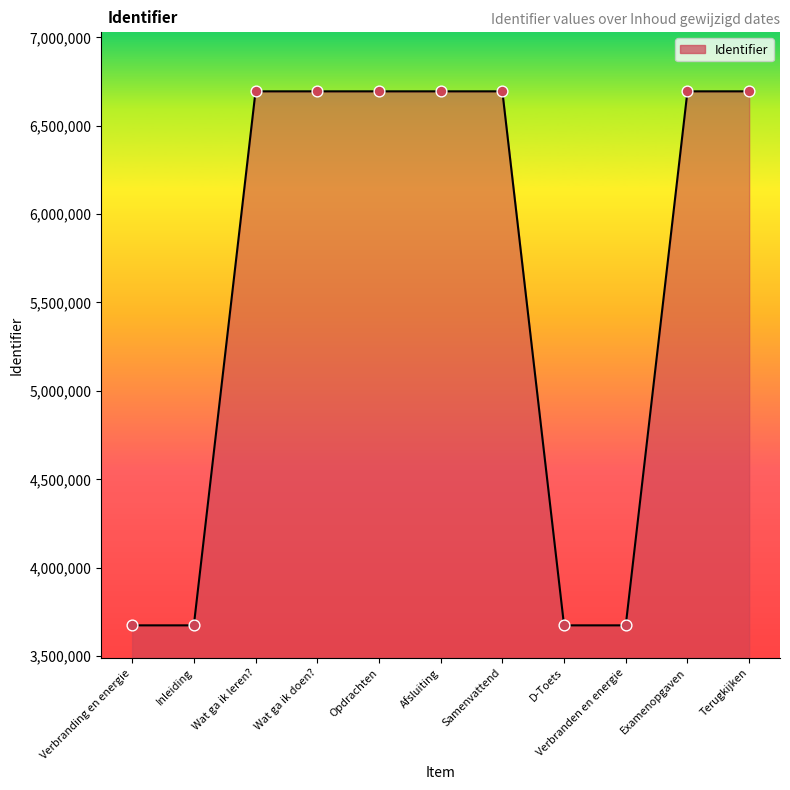

Approximately how many times larger is the value at Wat ga ik doen? compared to Afsluiting?

1.0